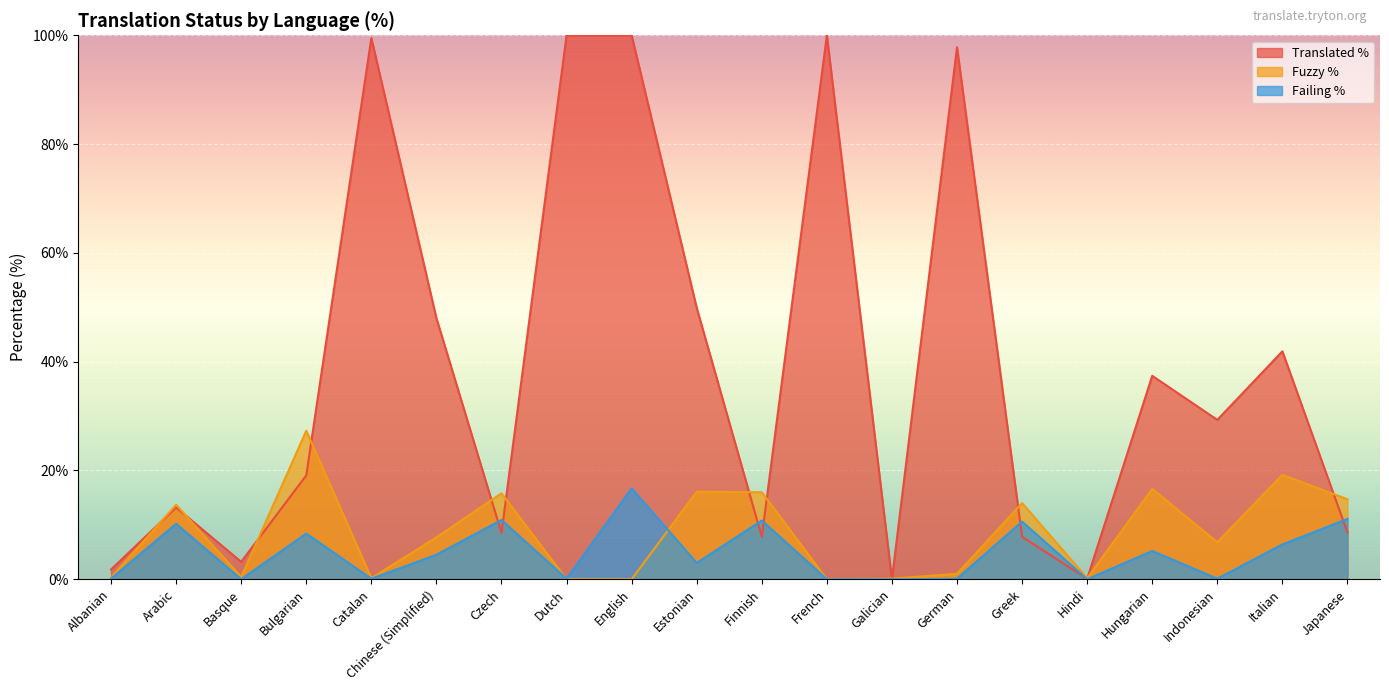

Read the failing_percent value at Catalan.

0.1